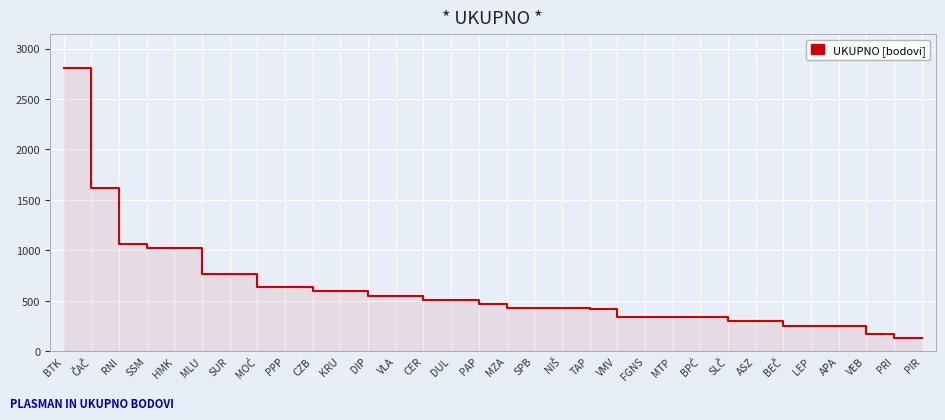

Reading right to left, what are all the values shown in this chart?

127	127	170	255	255	255	297	297	340	340	340	340	424	425	425	425	467	510	510	552	552	595	595	637	637	765	765	1020	1020	1062	1615	2805